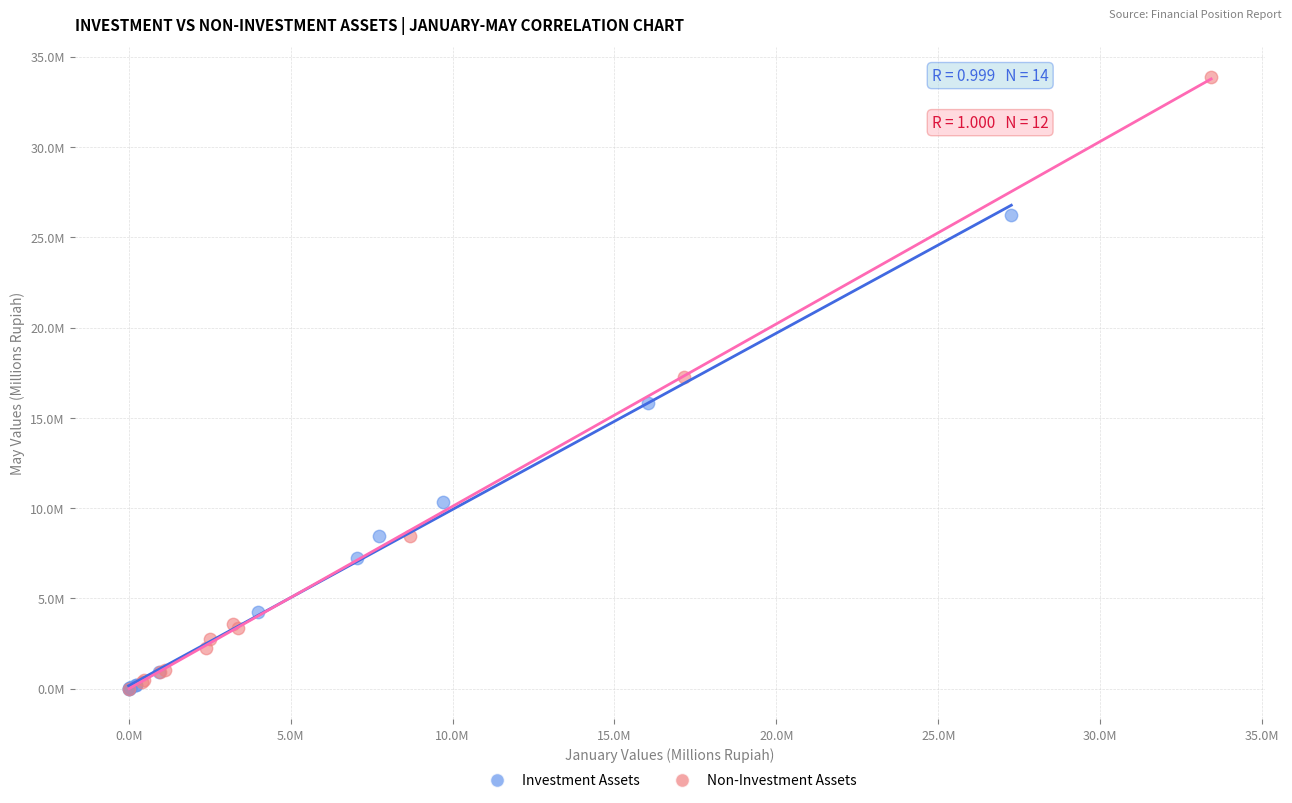

Which series has the widest spread of Y values?

Non-Investment Assets